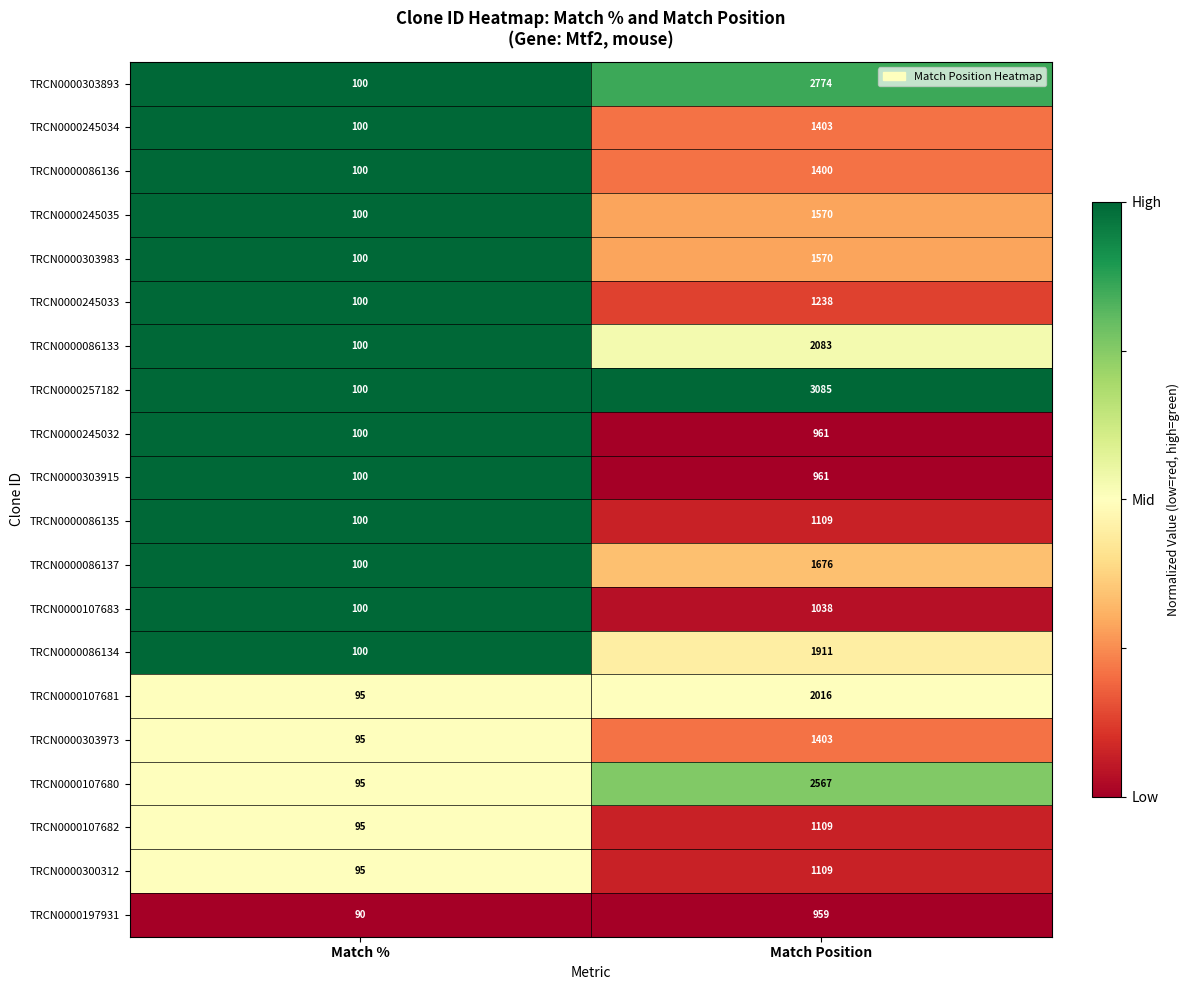

Is it true that TRCN0000086137 equals 100 at Match %?

True